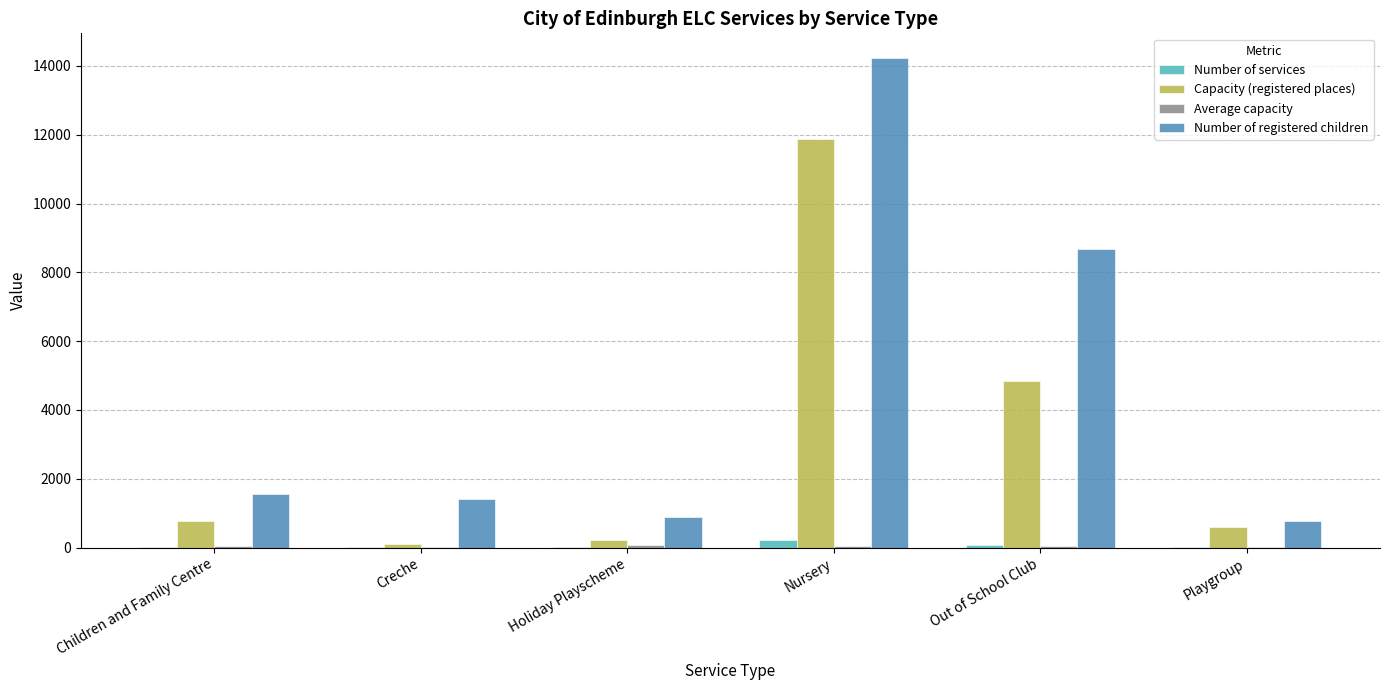

How many groups of bars are there?

6